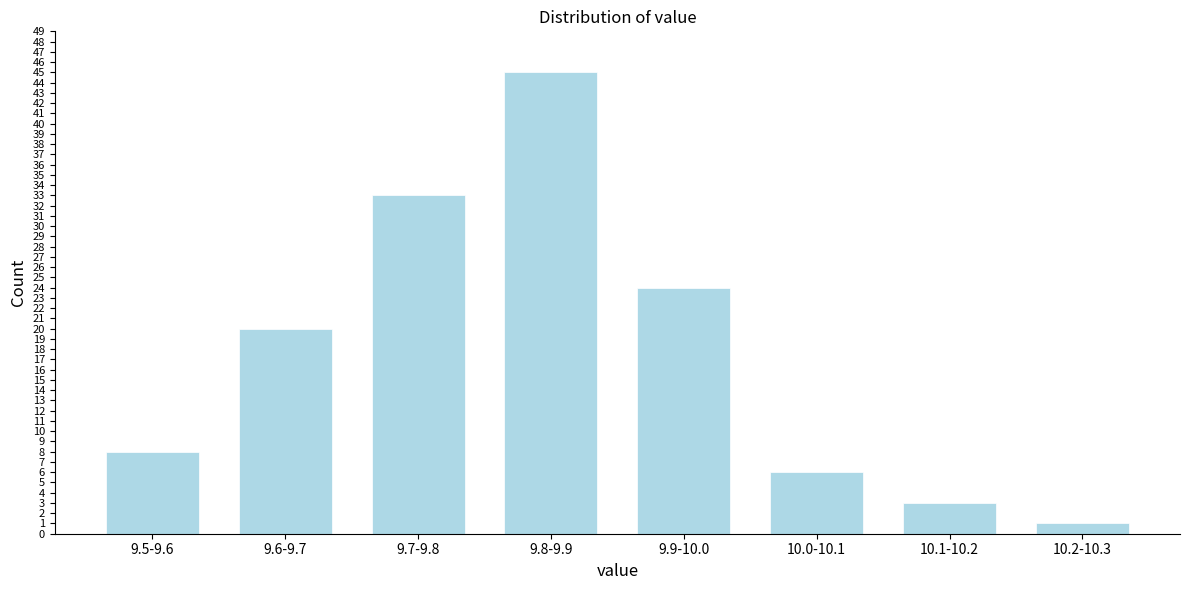

Reading right to left, what are all the values shown in this chart?

1	3	6	24	45	33	20	8